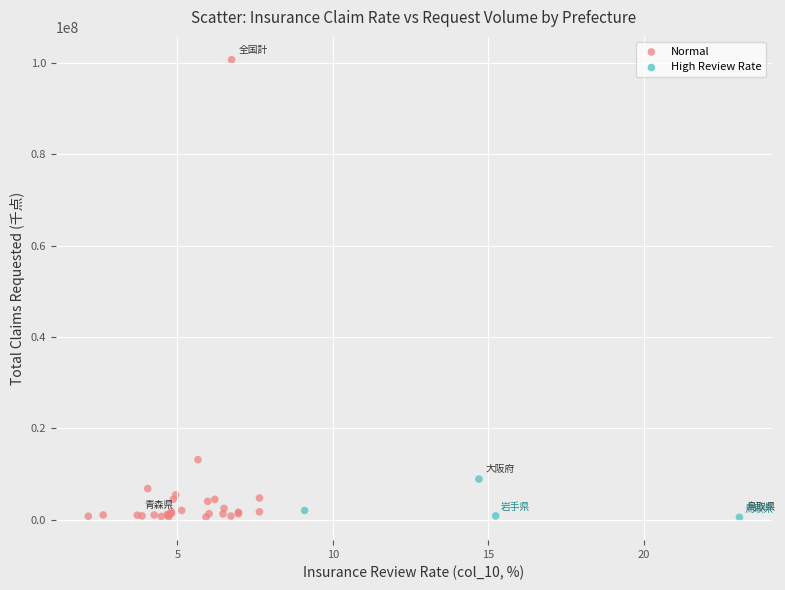

Which series has the widest spread of Y values?

Normal